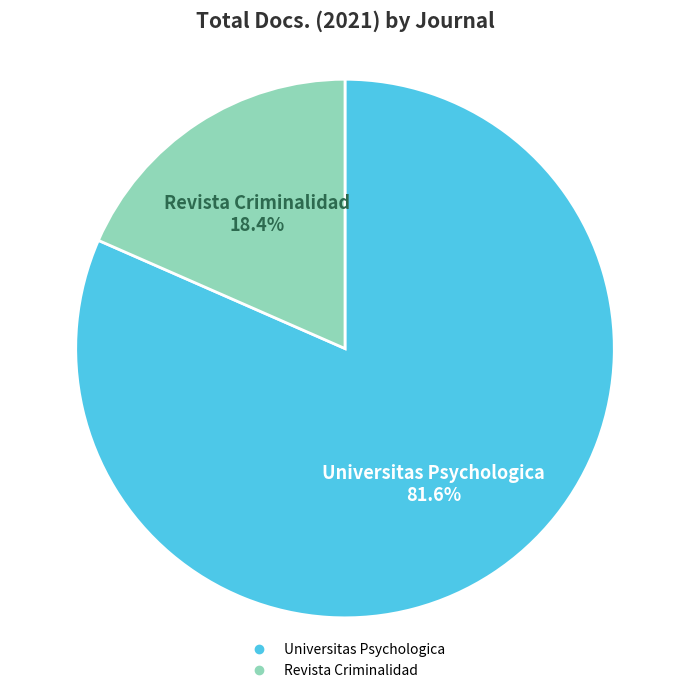

How many segments does this pie chart have?

2